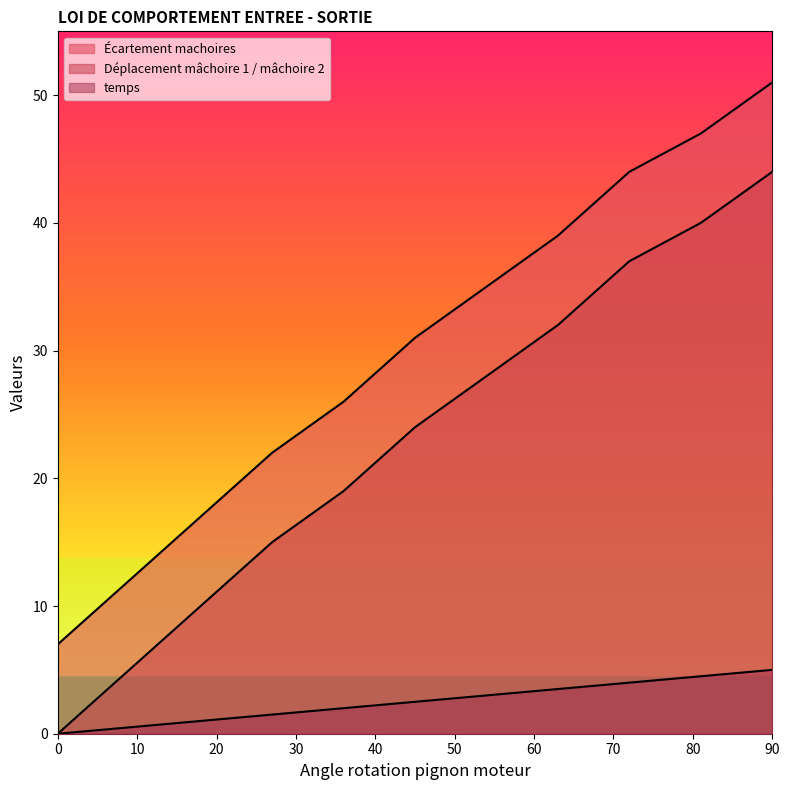

Which series changed the most between 9 and 45?

Écartement machoires